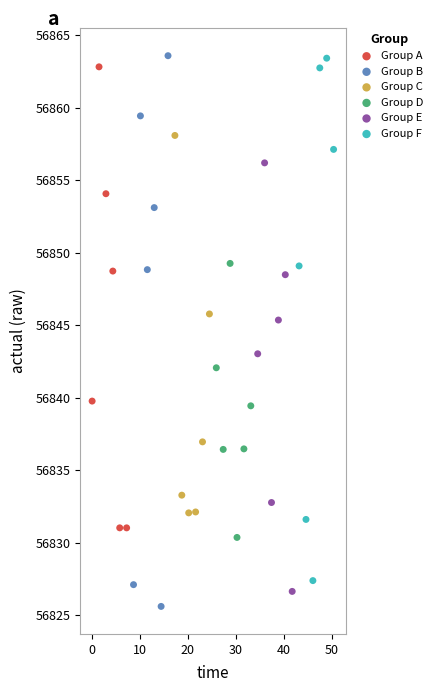

What are all the series names shown in the legend?

Group A, Group B, Group C, Group D, Group E, Group F